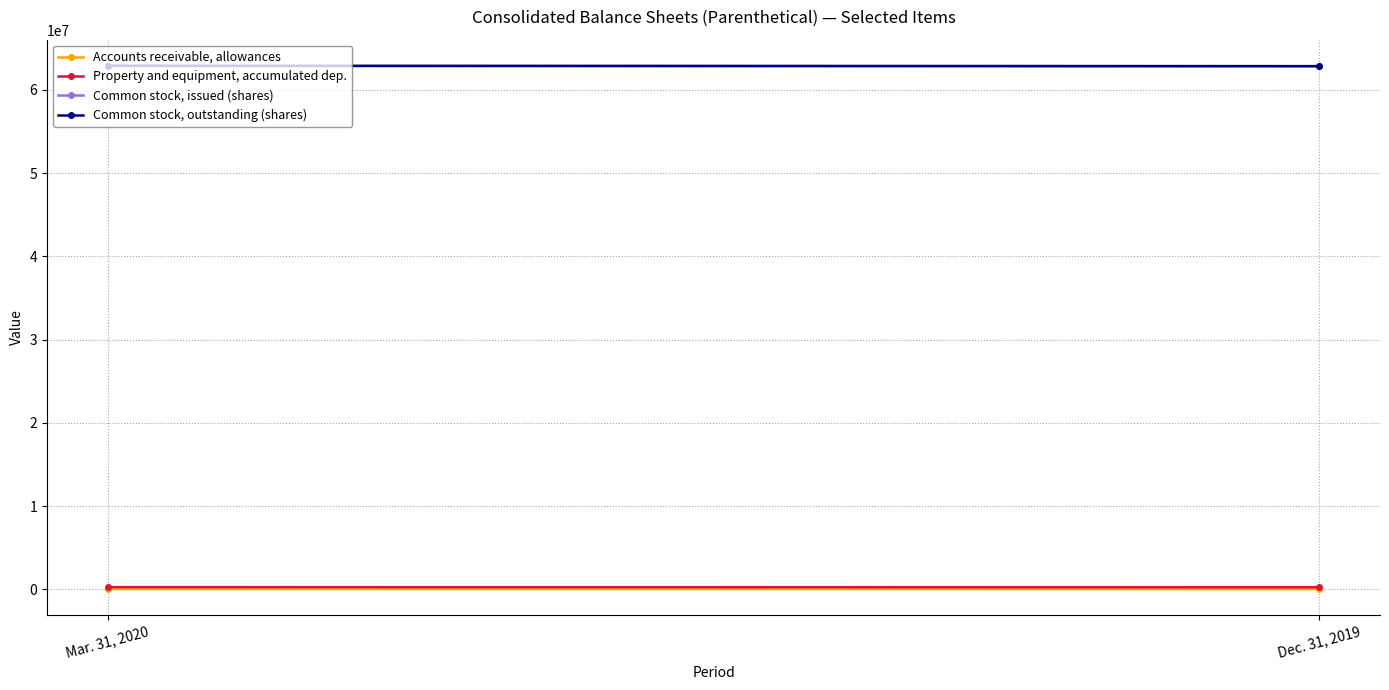

Reading left to right, transcribe all the data shown in this chart.

Accounts receivable, allowances: 23971	21015
Property and equipment, accumulated dep.: 254054	245718
Common stock, issued (shares): 62885000	62843000
Common stock, outstanding (shares): 62885000	62843000